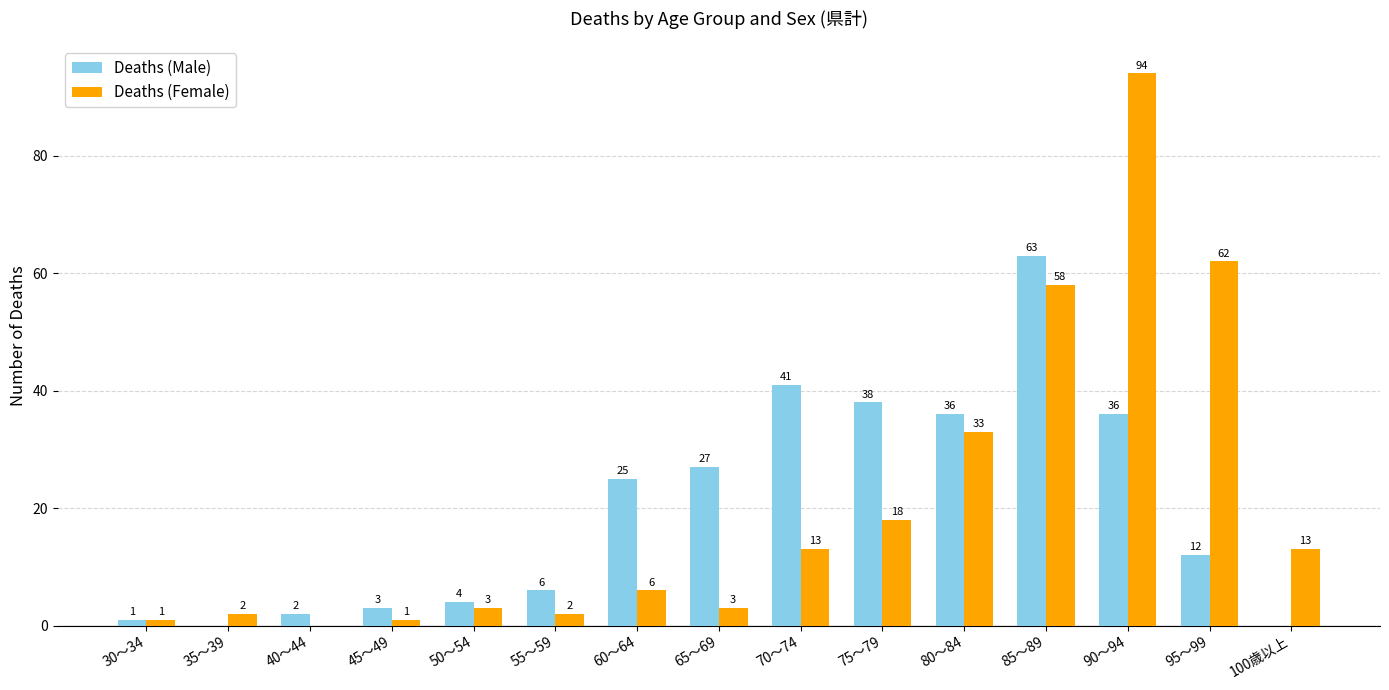

What is the sum of the Deaths (Male) values at 85～89 and 100歳以上?

63